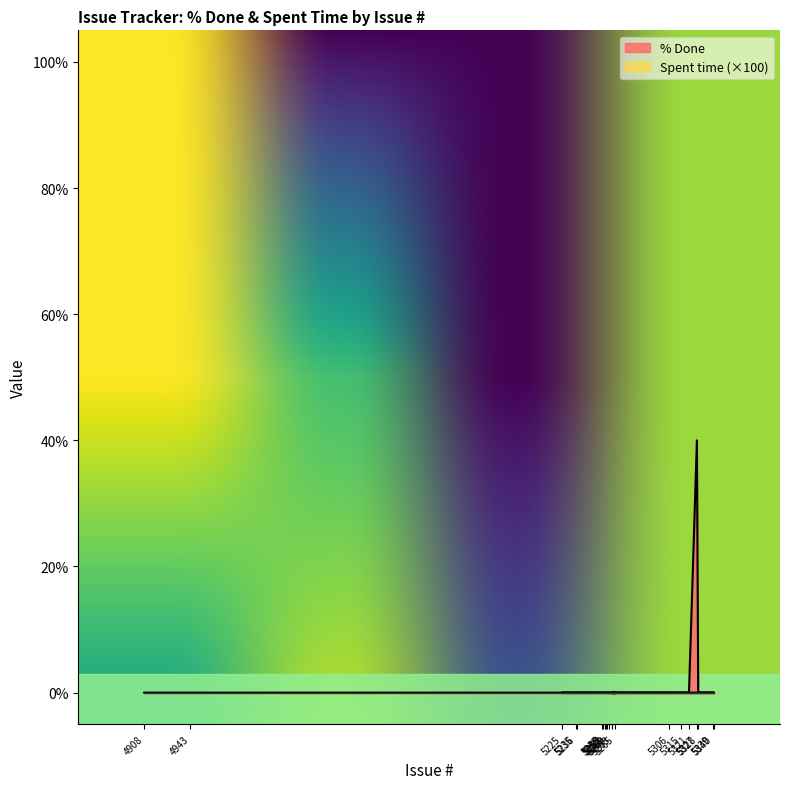

True or false: the data shows 0 at 5321.

True